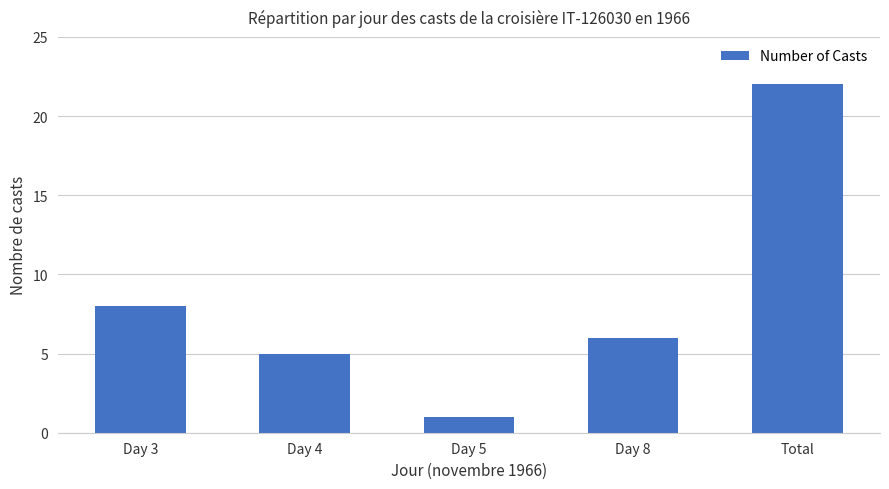

Is it true that the value at Day 4 is 3?

False